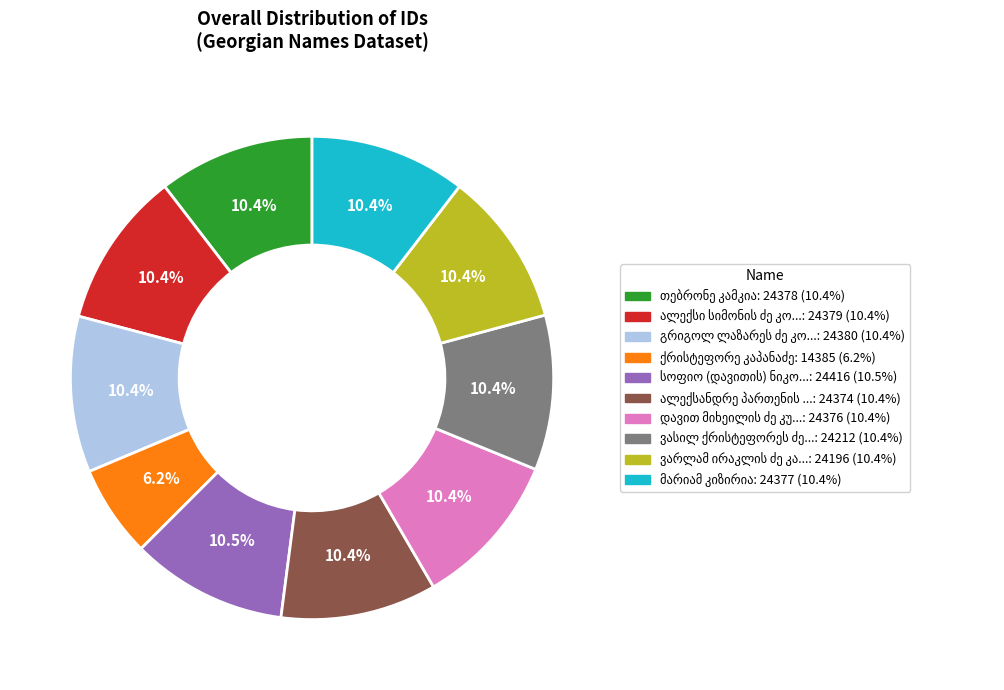

Does any single category account for the majority?

No